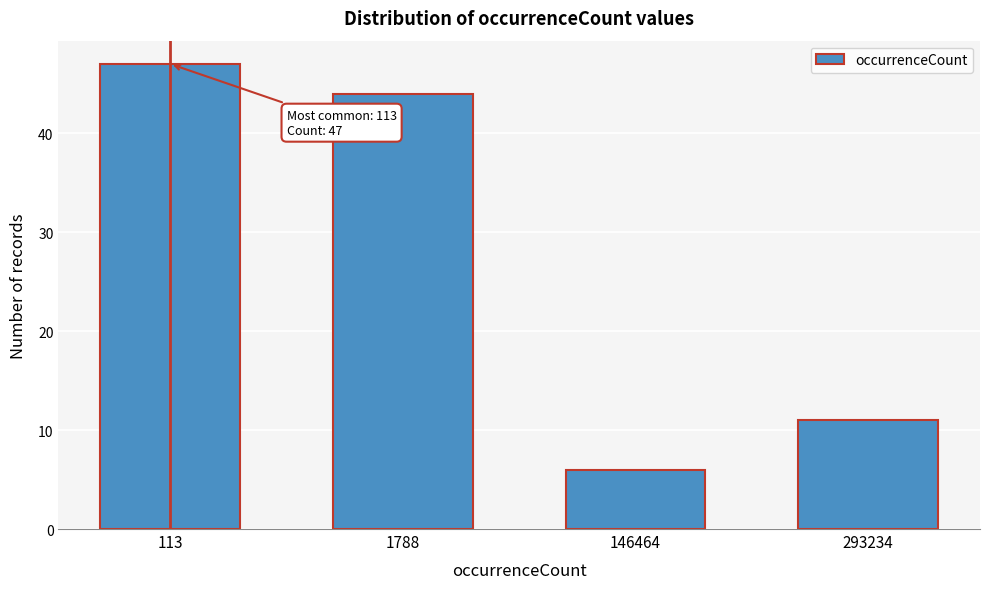

Reading left to right, transcribe all the data shown in this chart.

47	44	6	11